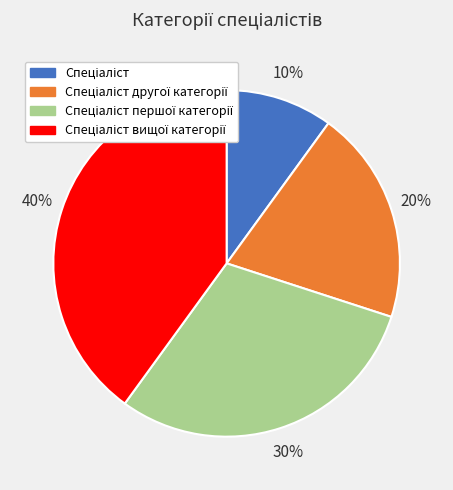

Does any single category account for the majority?

No